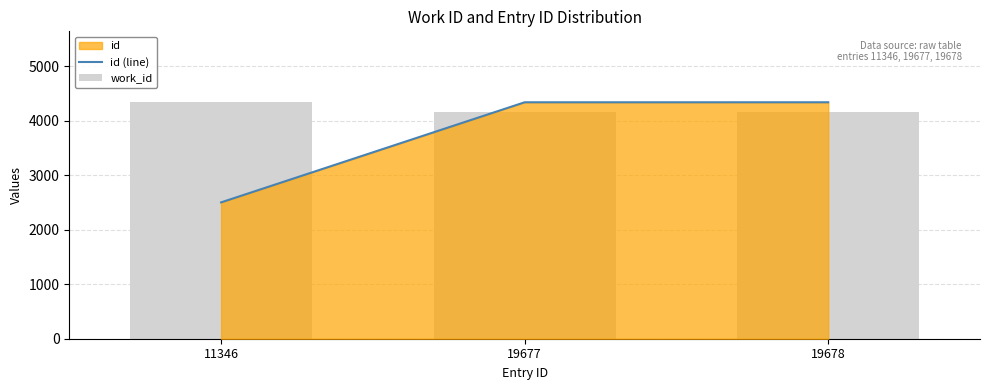

At which category is the sum across all series the highest?

19678